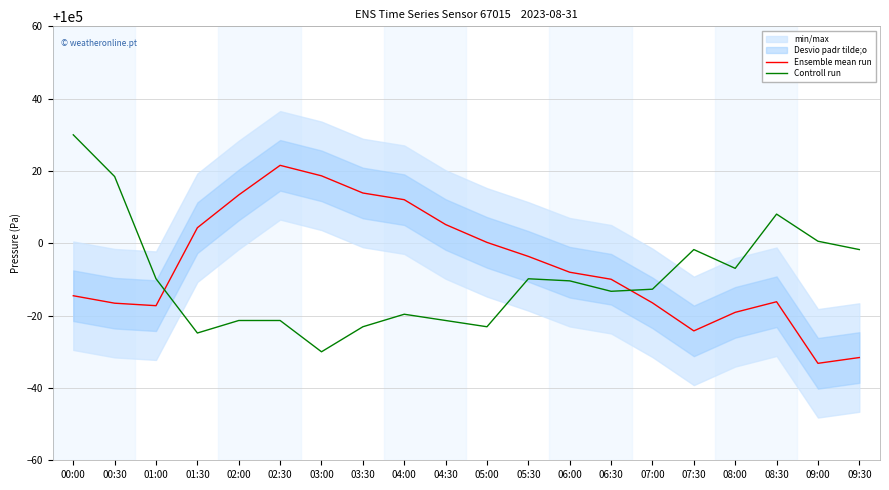

What is the maximum value shown in the chart?

100030.0